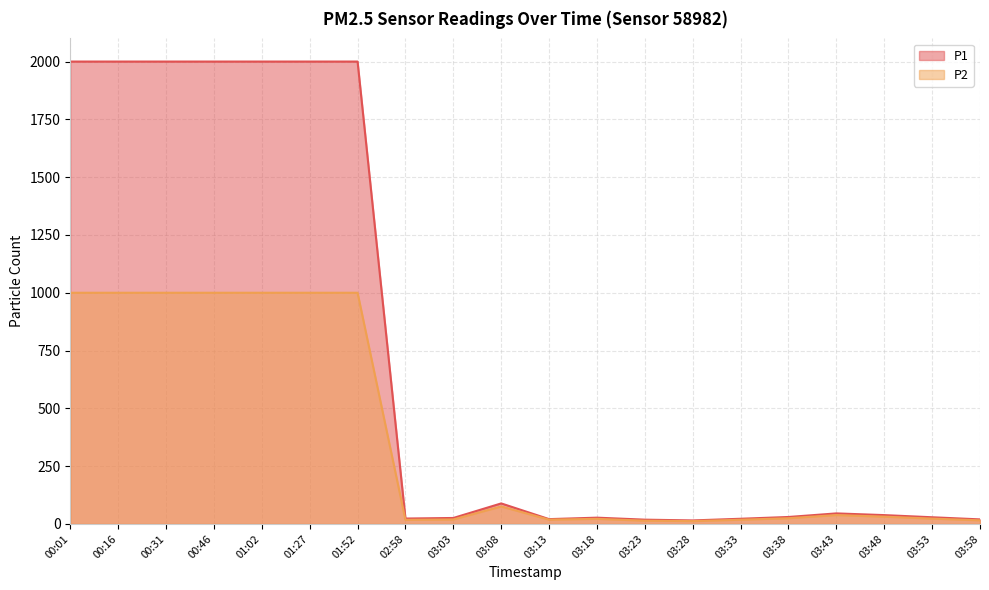

Which series has the largest range (max minus min)?

P1